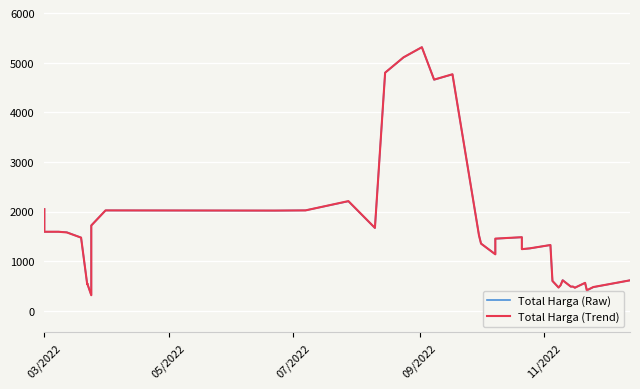

Which series has the largest range (max minus min)?

Total Harga (Trend)